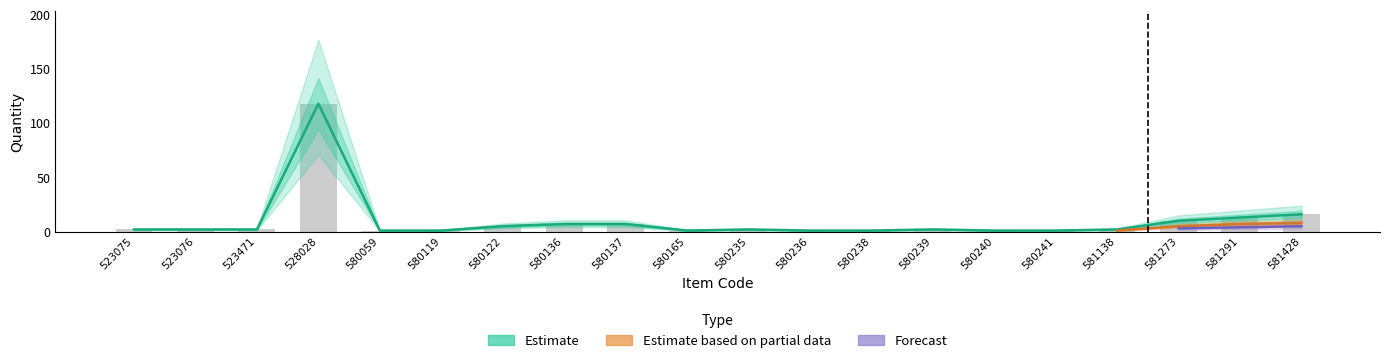

At which label is Estimate based on partial data closest to 59?

581428